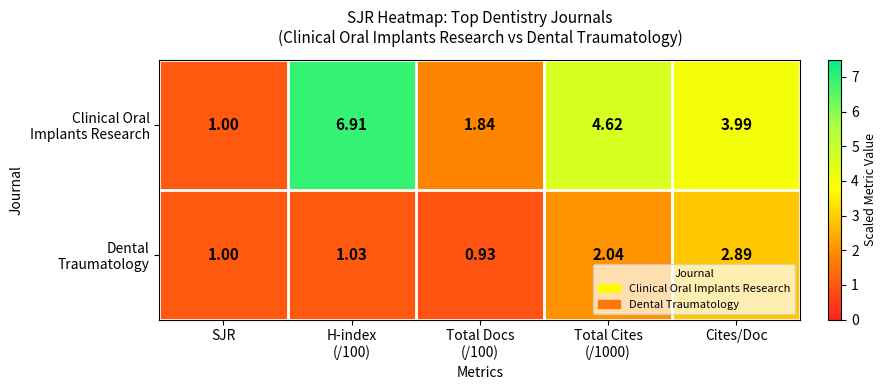

How many series are shown in this chart?

2